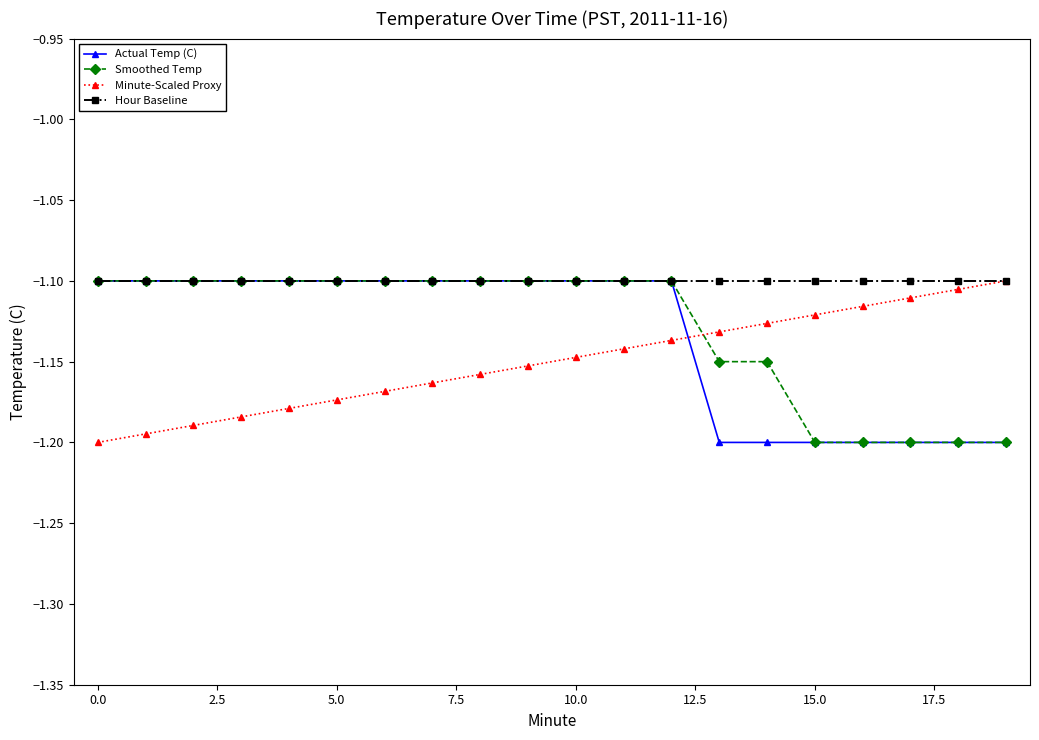

Which series has the largest total across all categories?

Hour Baseline